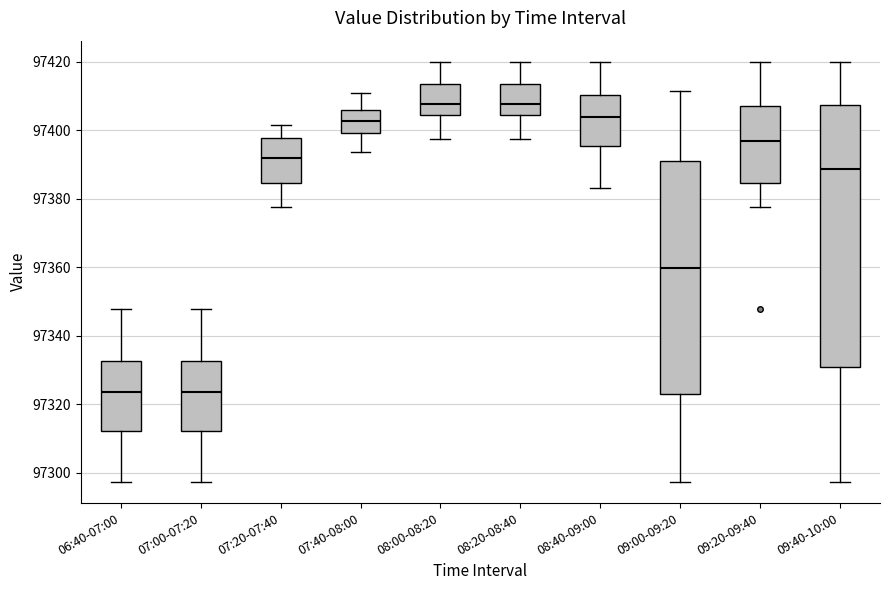

Reading left to right, transcribe this box plot: for each box, give where its median line is, the range the box spans, and where its two whiskers end, as read against the y-axis. The values are not printed on the chart, so give them approximately, as read against the axis.

06:40-07:00: median 97324, box 97312 to 97332, whiskers 97298 to 97348
07:00-07:20: median 97324, box 97312 to 97332, whiskers 97298 to 97348
07:20-07:40: median 97392, box 97384 to 97398, whiskers 97378 to 97402
07:40-08:00: median 97402, box 97400 to 97406, whiskers 97394 to 97410
08:00-08:20: median 97408, box 97404 to 97414, whiskers 97398 to 97420
08:20-08:40: median 97408, box 97404 to 97414, whiskers 97398 to 97420
08:40-09:00: median 97404, box 97396 to 97410, whiskers 97384 to 97420
09:00-09:20: median 97360, box 97322 to 97392, whiskers 97298 to 97412
09:20-09:40: median 97396, box 97384 to 97408, whiskers 97378 to 97420
09:40-10:00: median 97388, box 97330 to 97408, whiskers 97298 to 97420